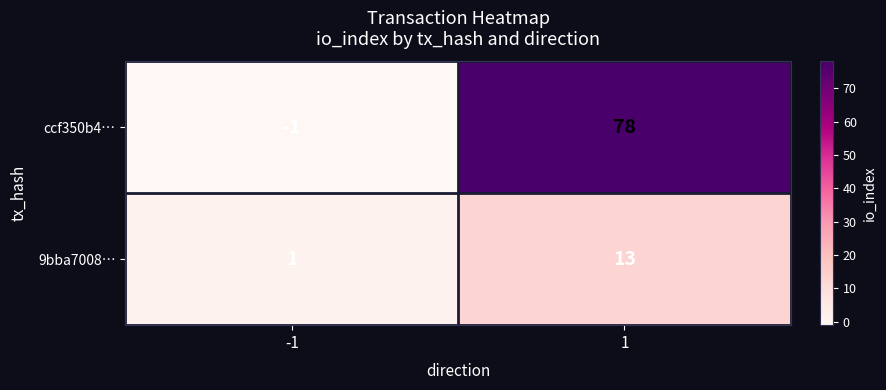

What is the difference between the maximum and minimum values in the 9bba7008… series?

12